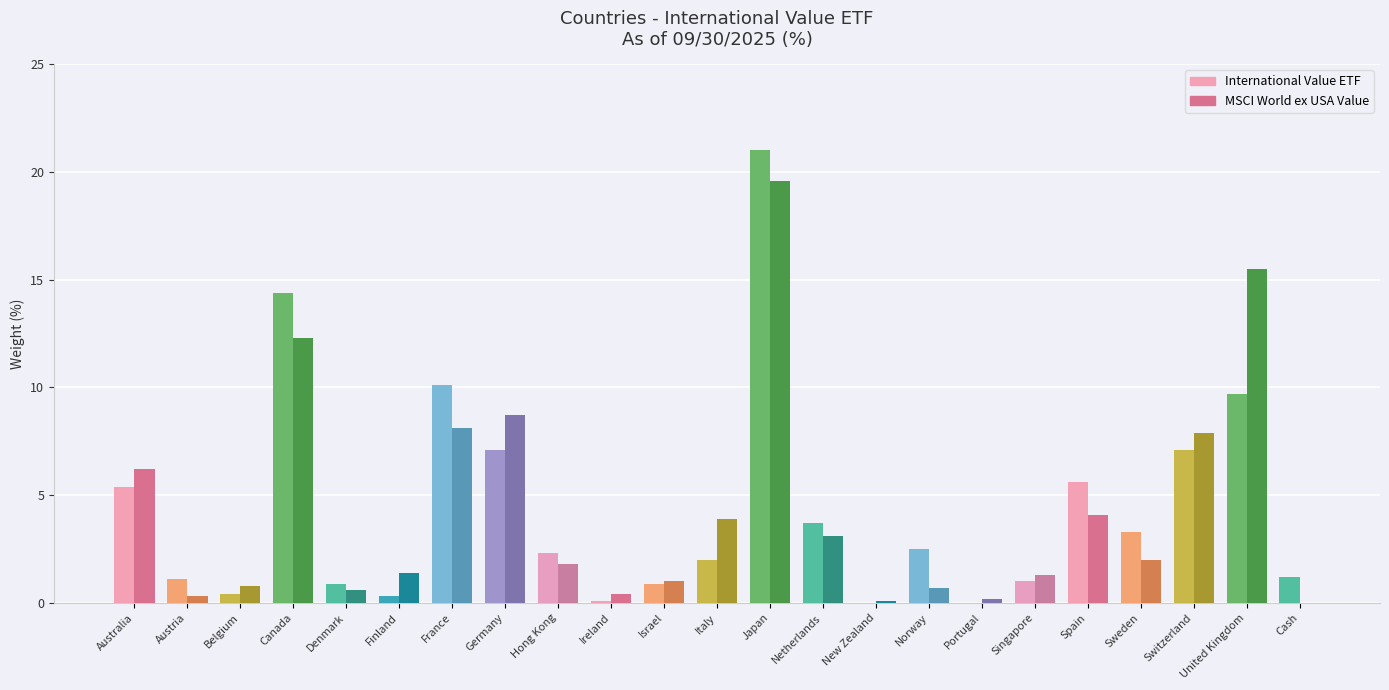

Read the International Value ETF value at Japan.

21.0